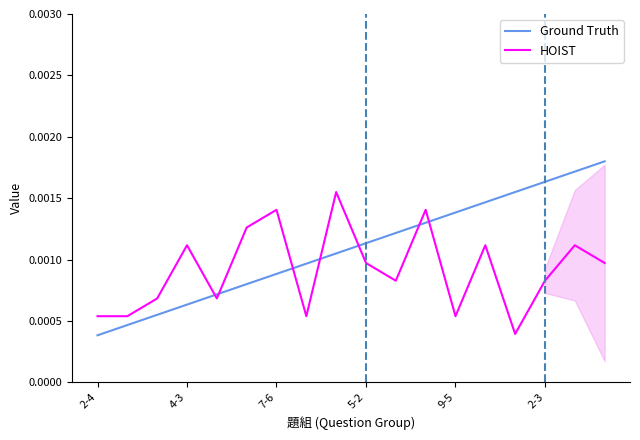

Where is Ground Truth nearest to the value 0?

2-4